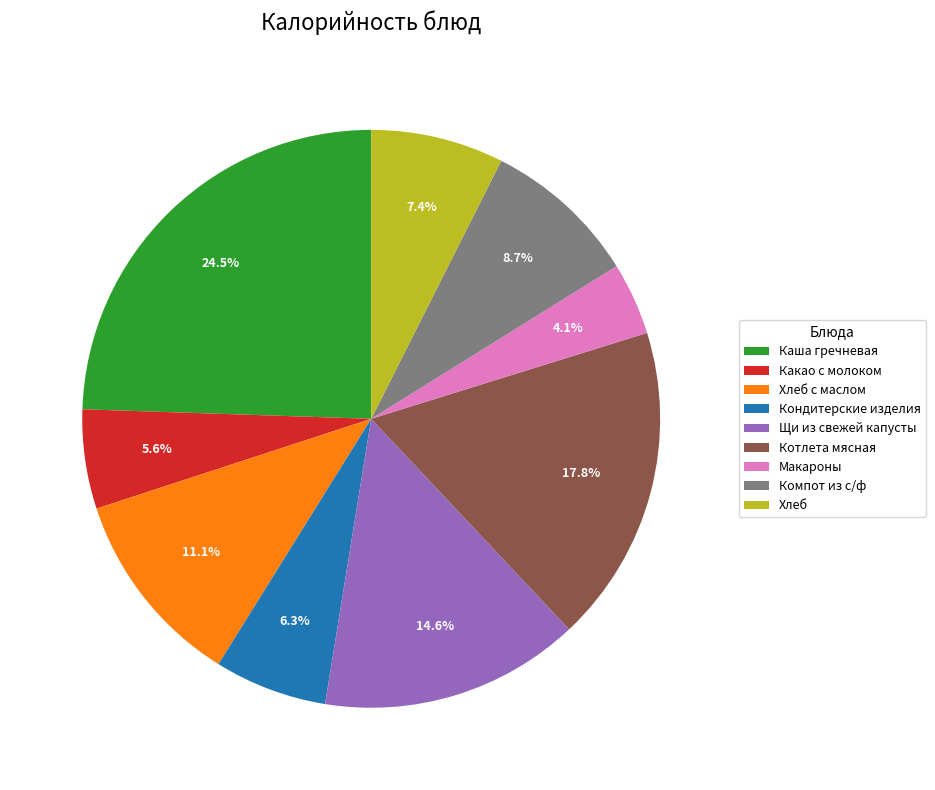

Which category has the smallest portion of the pie?

Макароны